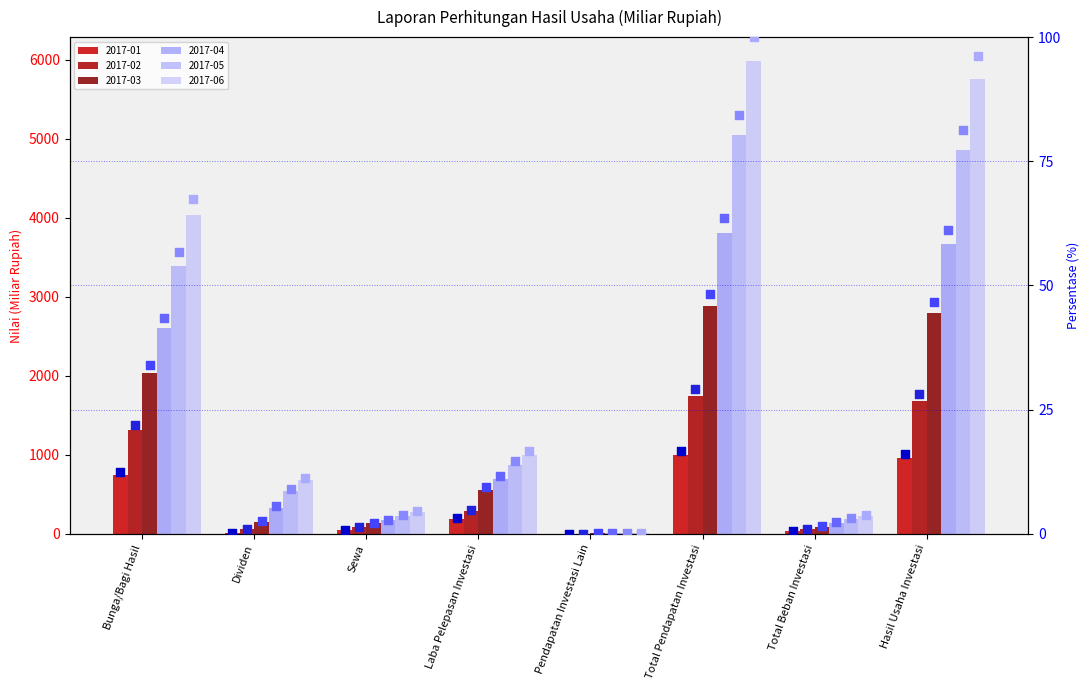

Is the value of 2017-06 % at Dividen greater than the value of 2017-04 % at Pendapatan Investasi Lain?

Yes